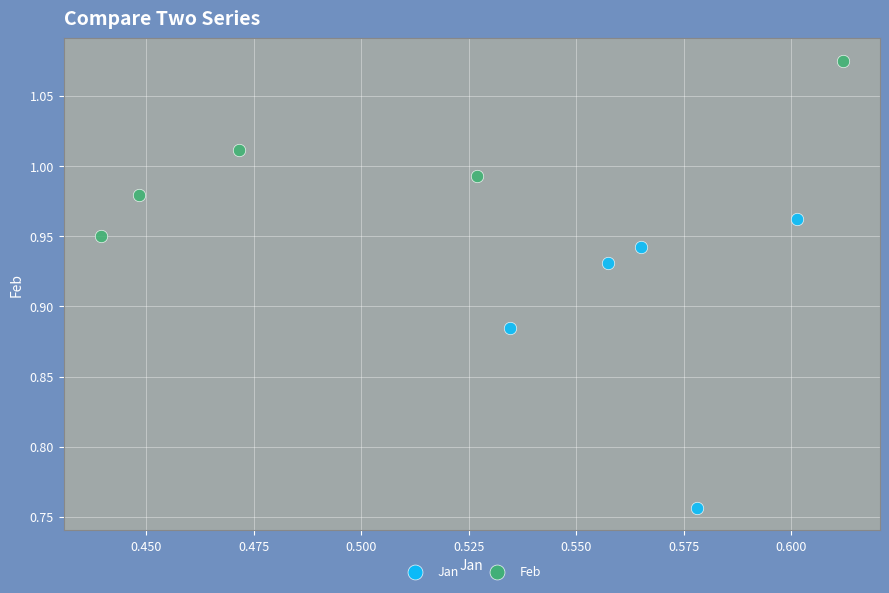

Which series reaches the minimum Y coordinate?

Jan